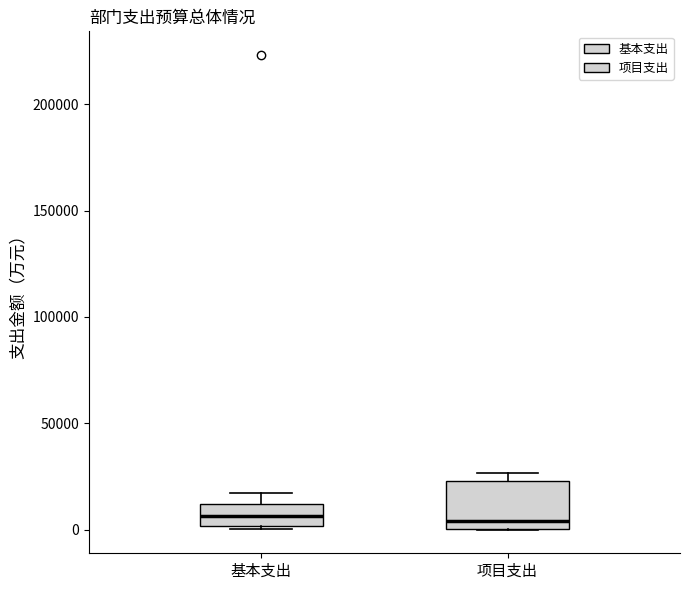

Comparing the boxes themselves (not the whiskers), which one is the tallest?

项目支出